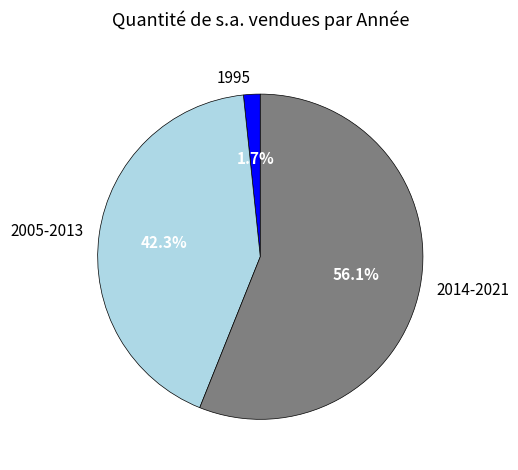

What is the ratio of the value at 2014-2021 to the value at 2005-2013?

1.3